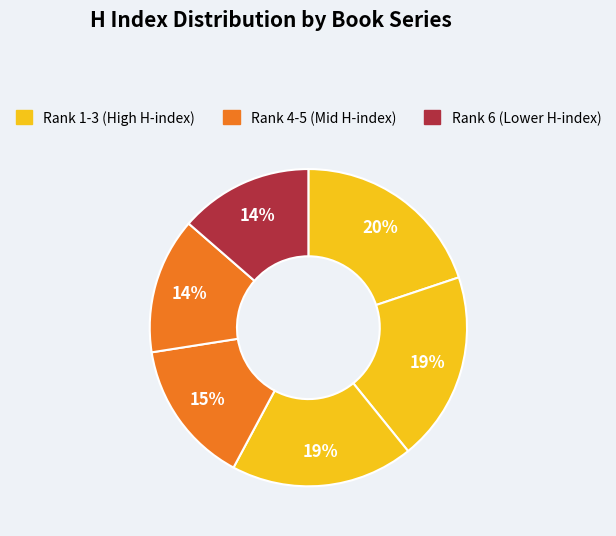

Count the number of slices in the pie.

6